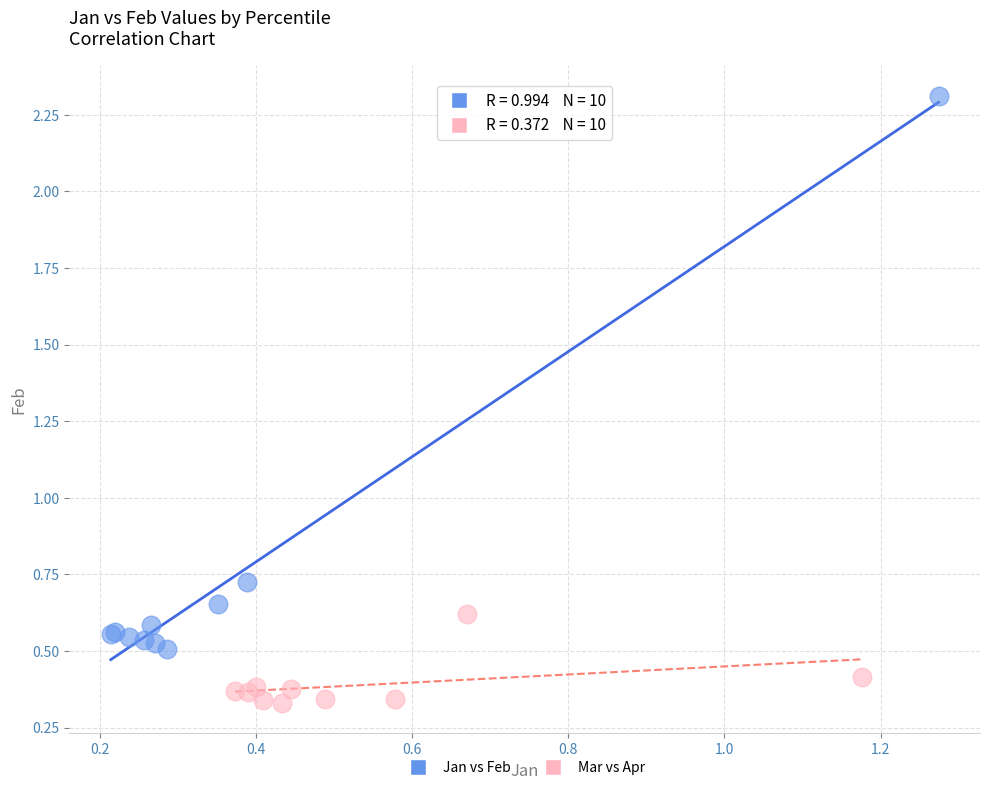

Which series contains the lowest Y value?

Mar vs Apr